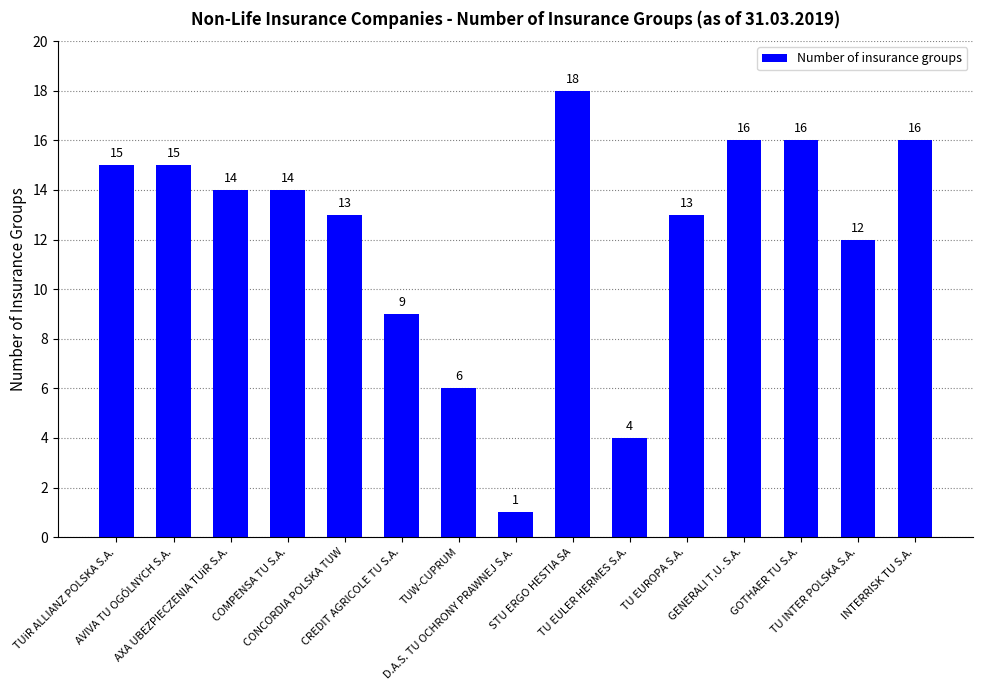

What is the difference between the maximum and minimum values?

17